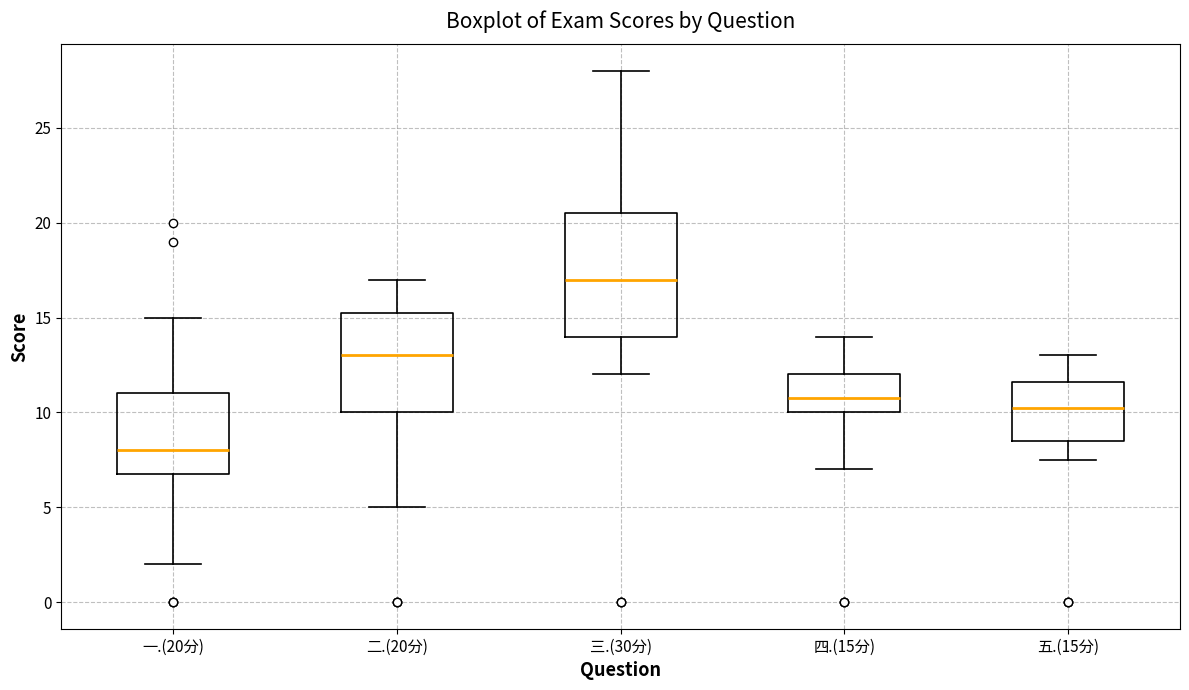

Where does the upper whisker of the box for 一.(20分) end on the y-axis? The values are not printed on the chart, so give them approximately, as read against the axis.

15.0